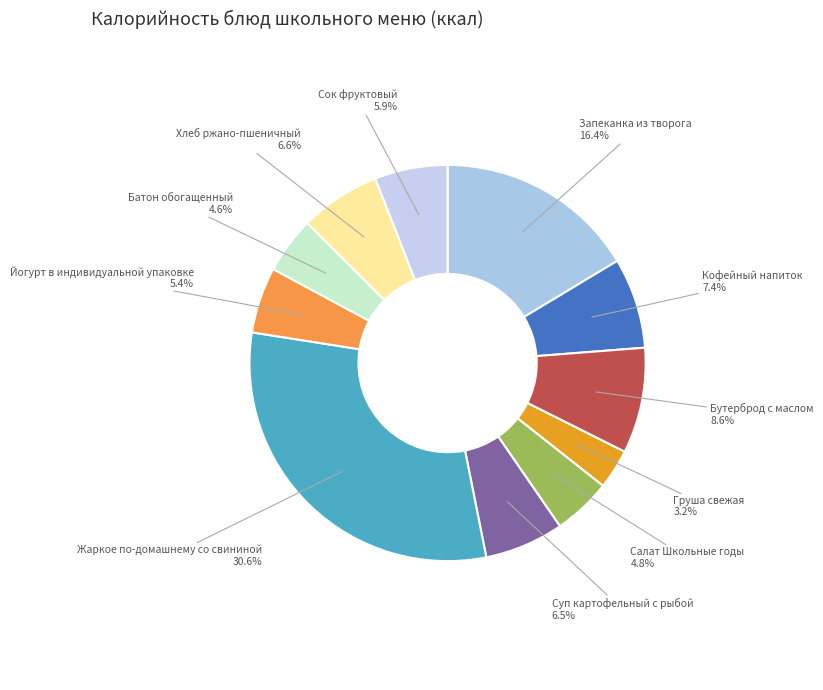

What is the smallest slice in the pie chart?

Груша свежая